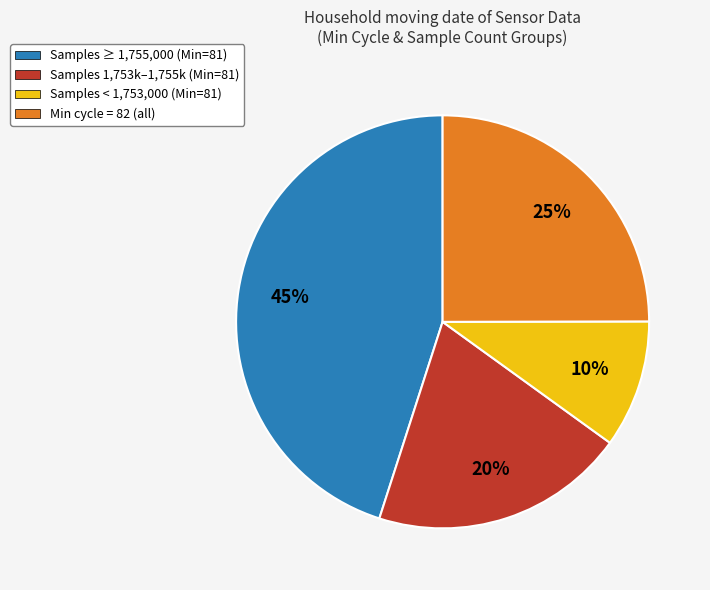

Is there a majority slice in this chart?

No